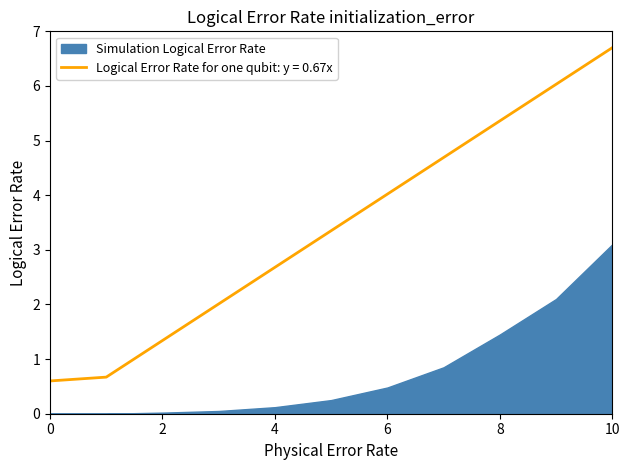

Is it true that the value at 6 is 4.0?

True